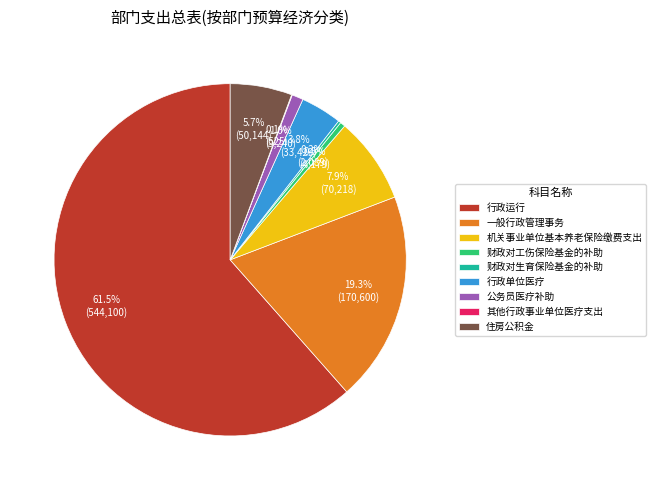

What percentage is NOT represented by 一般行政管理事务?

80.7%